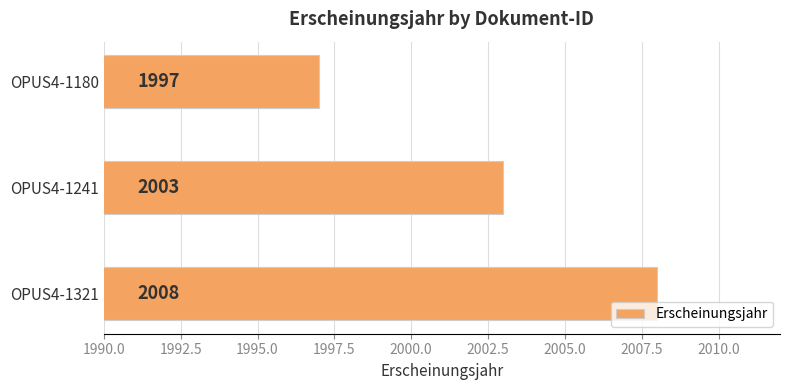

What is the maximum value shown in the chart?

2008